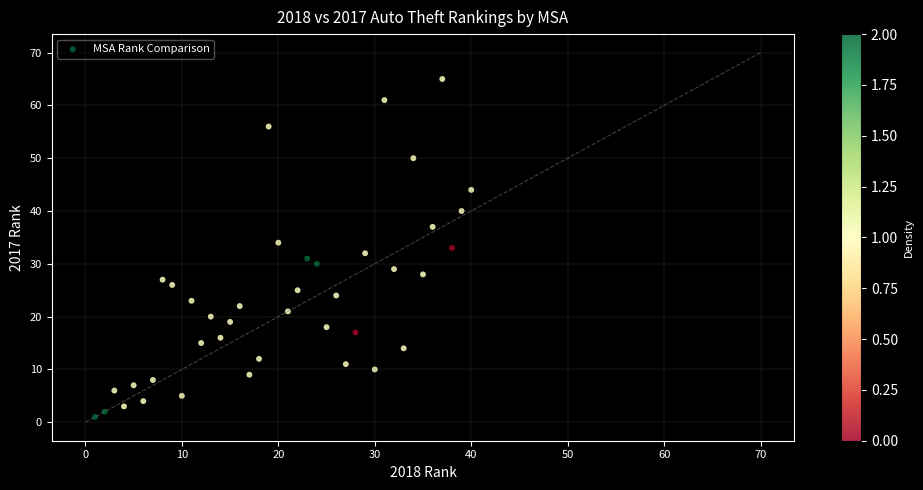

What is the range of X values (max minus min)?

39